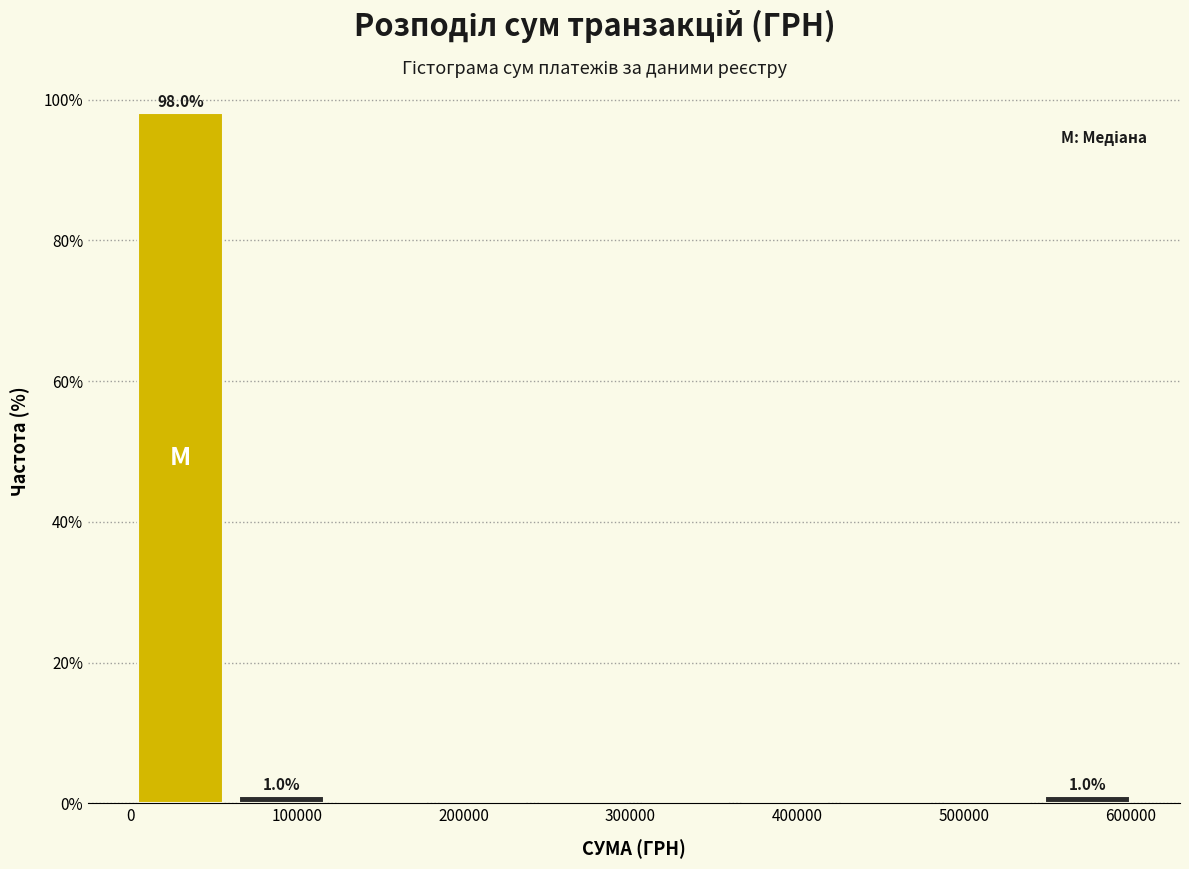

Over which range of the x-axis is the bar tallest?

0 to 60000